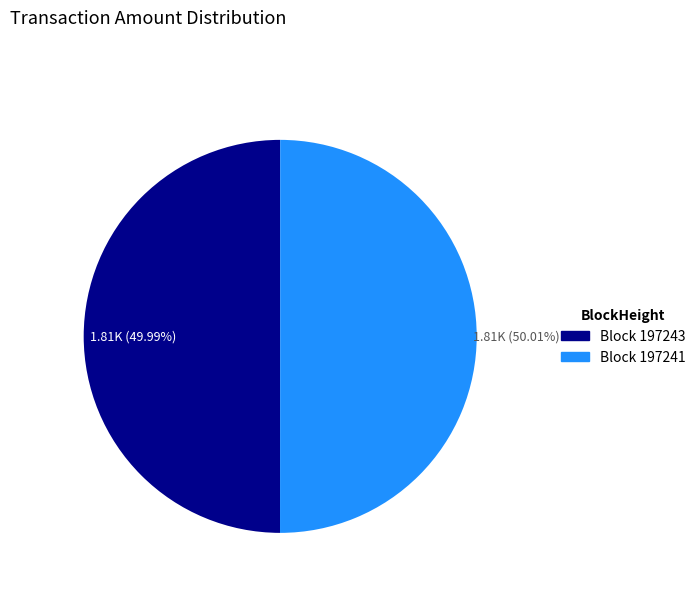

Is there any slice that represents more than half of the pie?

Yes